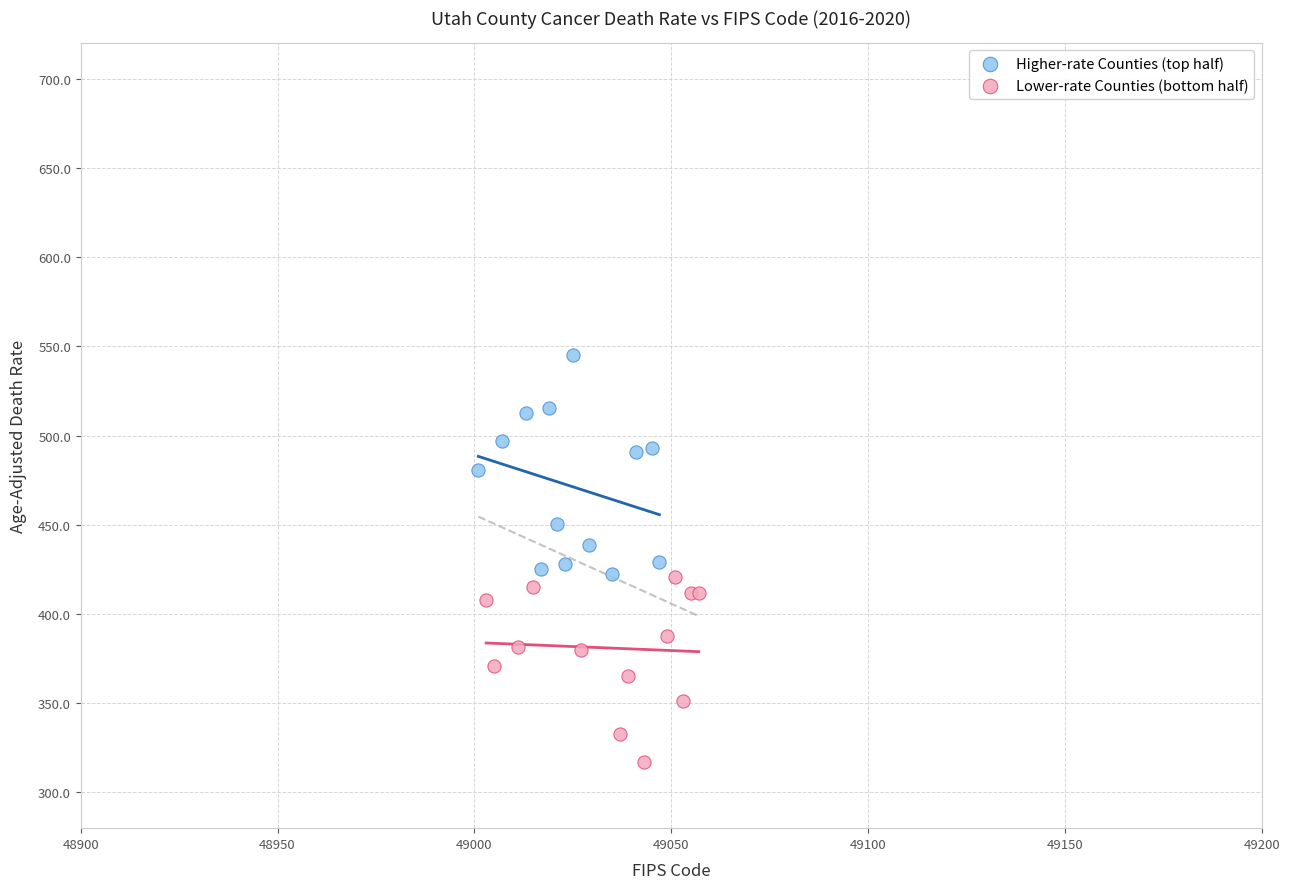

Which series contains the lowest Y value?

Lower-rate Counties (bottom half)